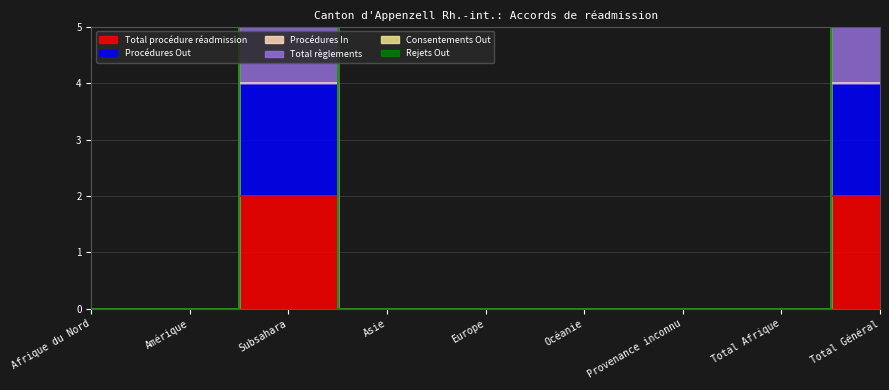

List the series in order of their peak value, lowest first.

Total procédure réadmission, Procédures Out, Total règlements